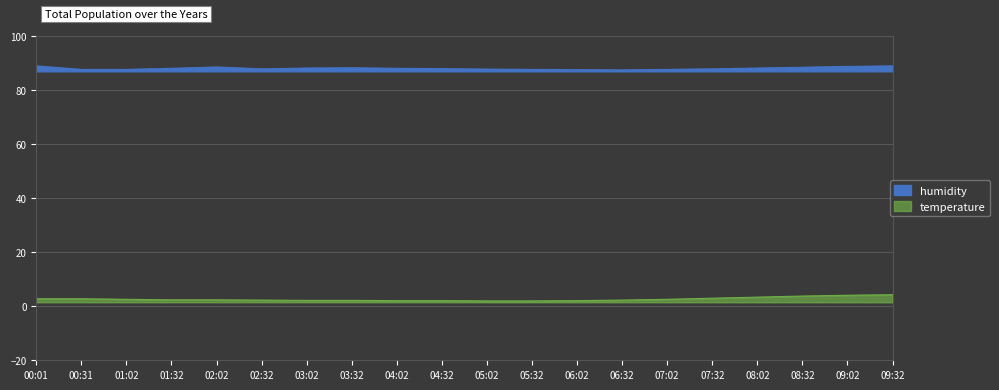

Reading left to right, extract all data points from this chart.

temperature: 2.8	2.8	2.6	2.4	2.4	2.3	2.2	2.2	2.1	2.1	2.0	2.0	2.1	2.3	2.6	3.0	3.4	3.8	4.1	4.3
humidity: 89.1	87.8	87.8	88.2	88.7	88.0	88.3	88.4	88.2	88.1	87.9	87.8	87.7	87.6	87.8	88.0	88.3	88.6	88.9	89.1